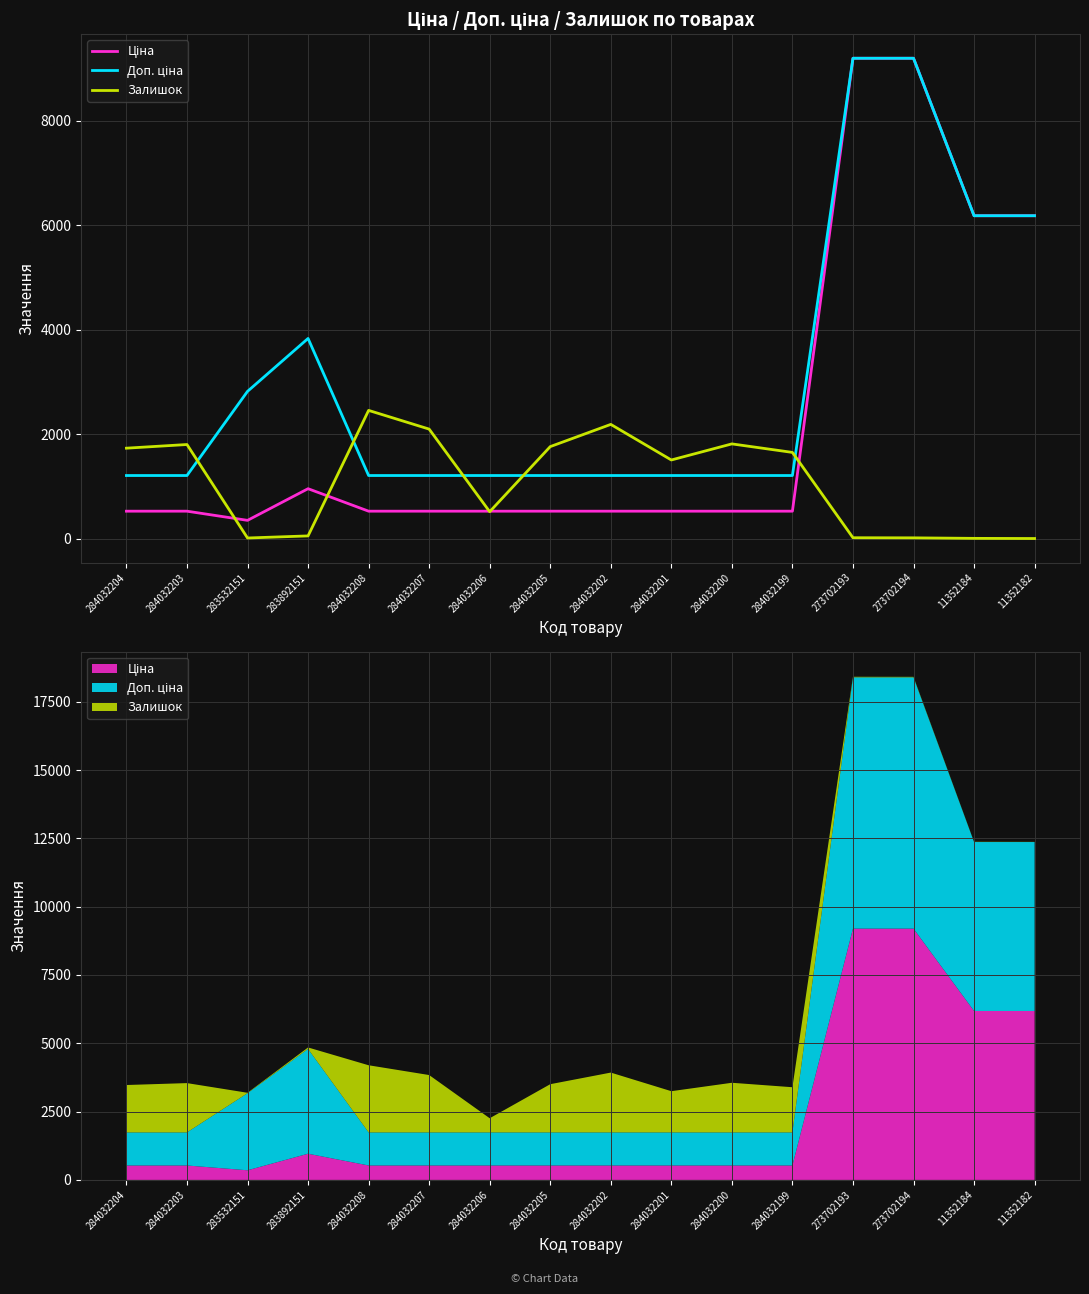

At which category does the chart reach its minimum across all series?

11352182